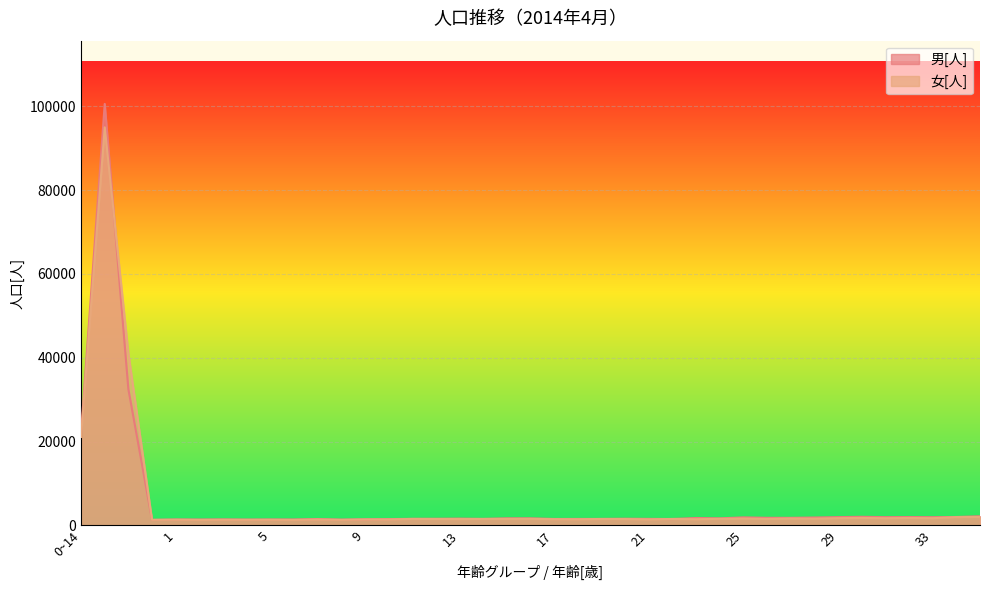

What is the label of the 24th point from the right?

12